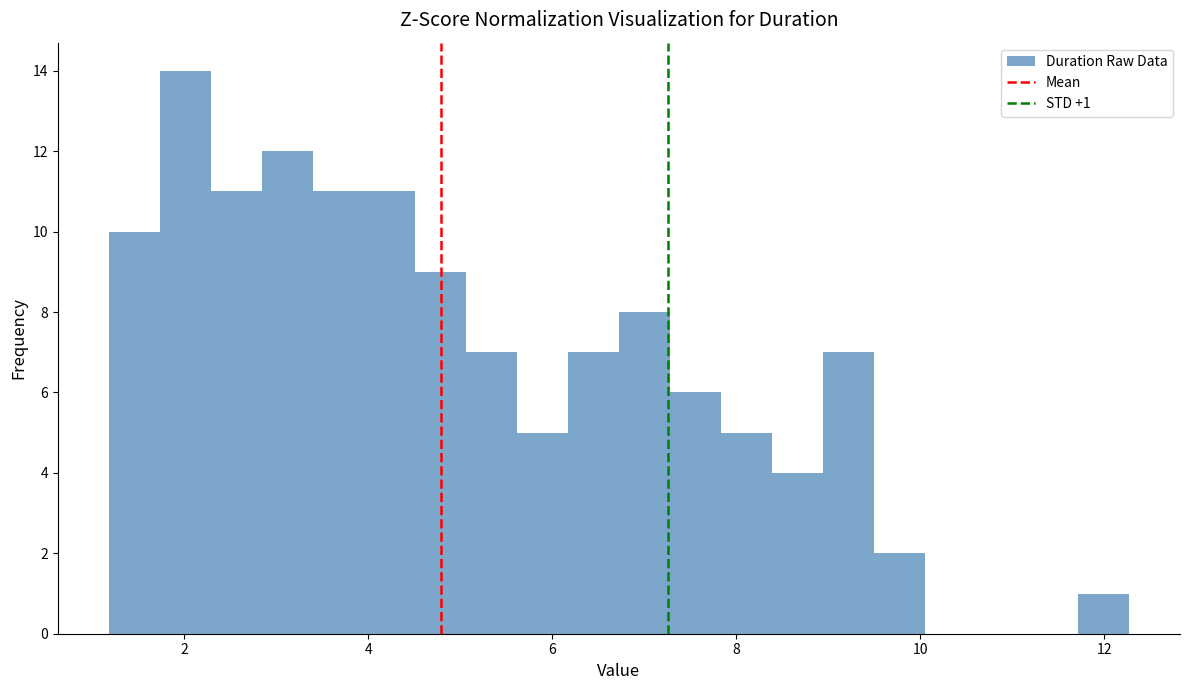

Around what value on the x-axis is the tallest bar? Give the approximate position of its centre, as read against the axis.

2.0